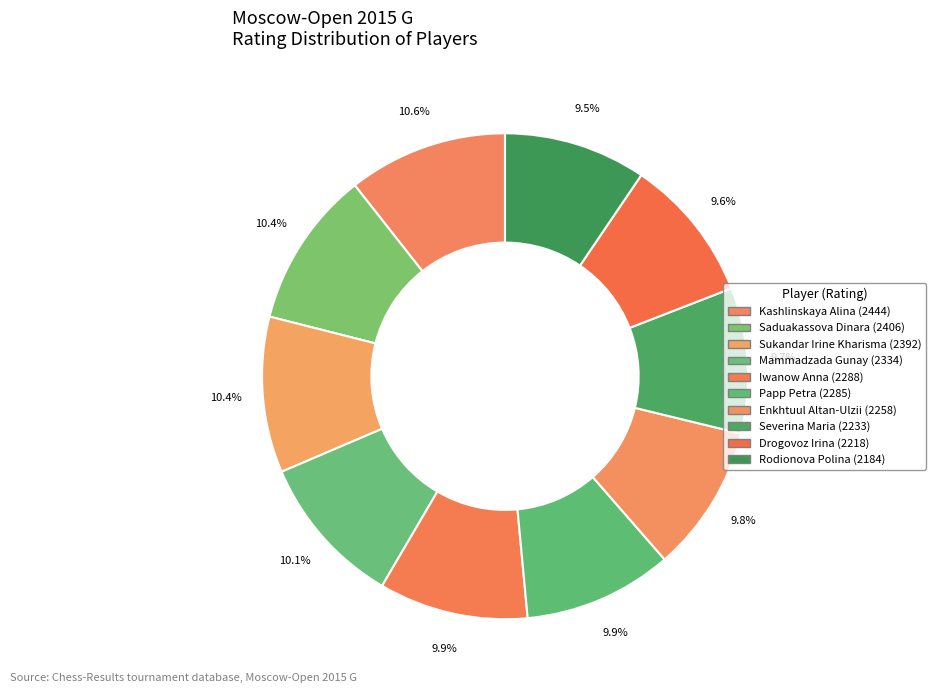

How many segments does this pie chart have?

10